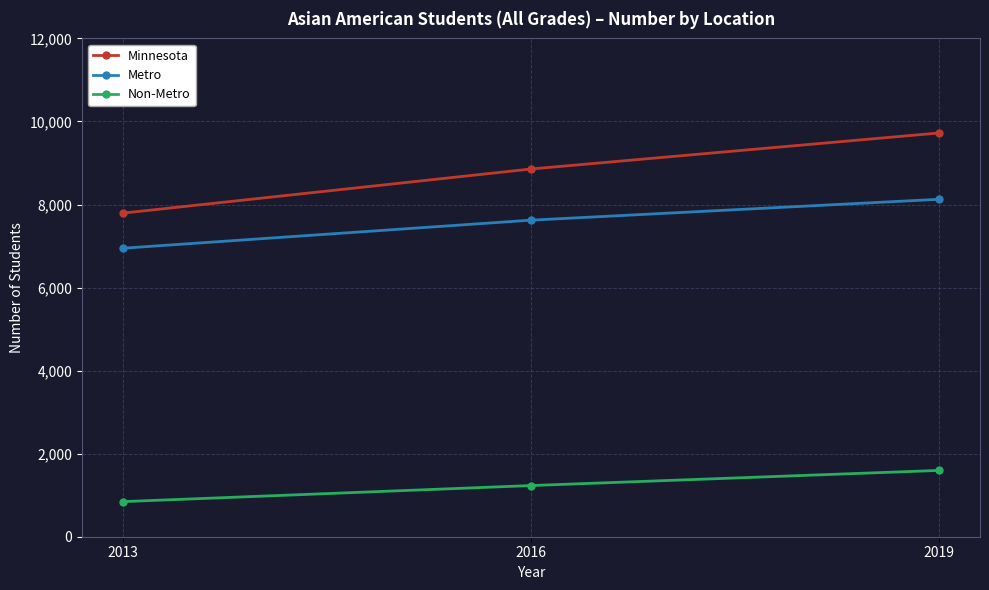

How many lines are shown in the chart?

3